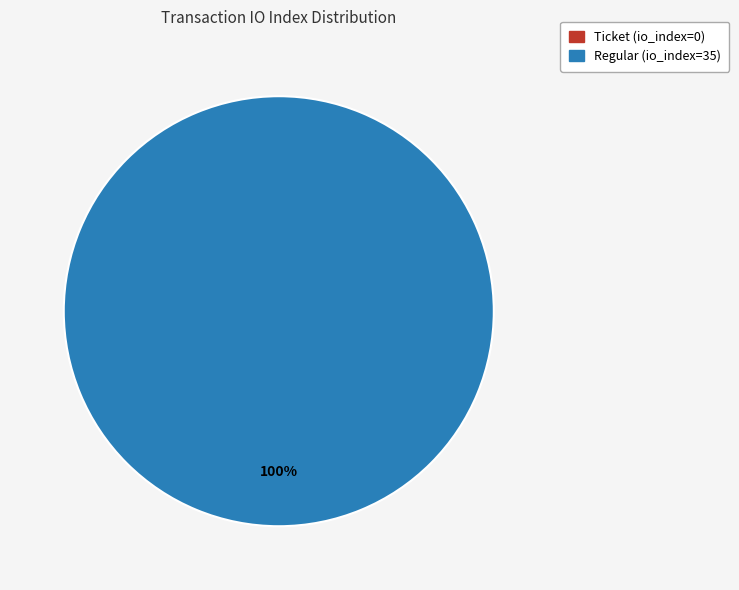

Is there any slice that represents more than half of the pie?

Yes